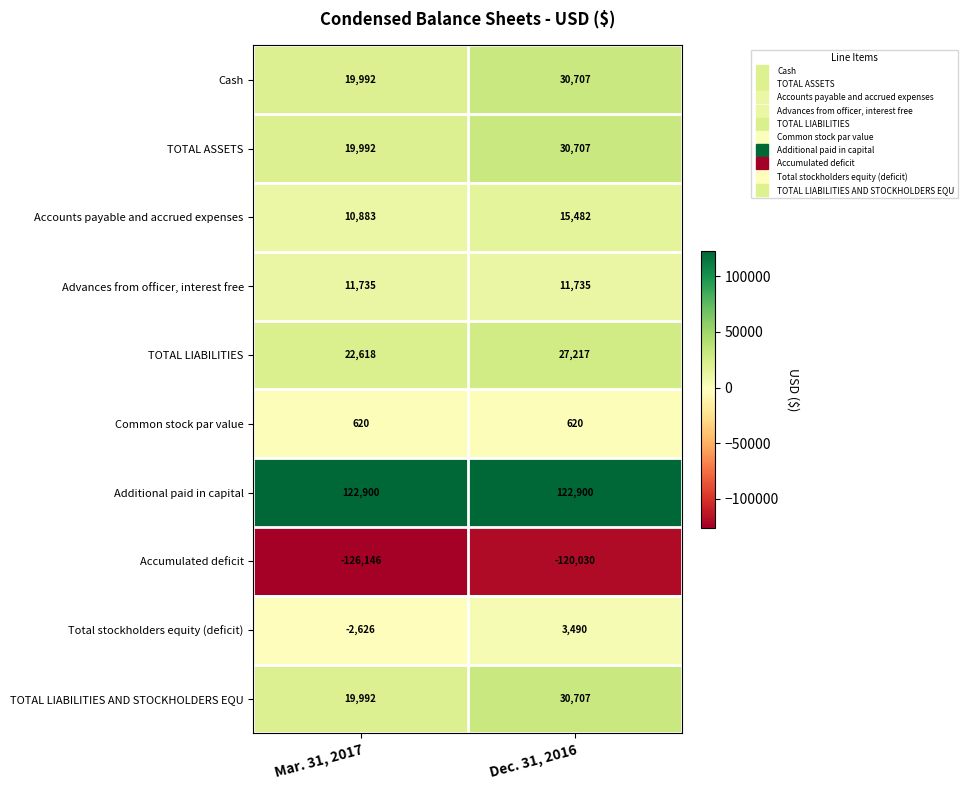

Is it true that Total stockholders equity (deficit) equals 5615 at Dec. 31, 2016?

False